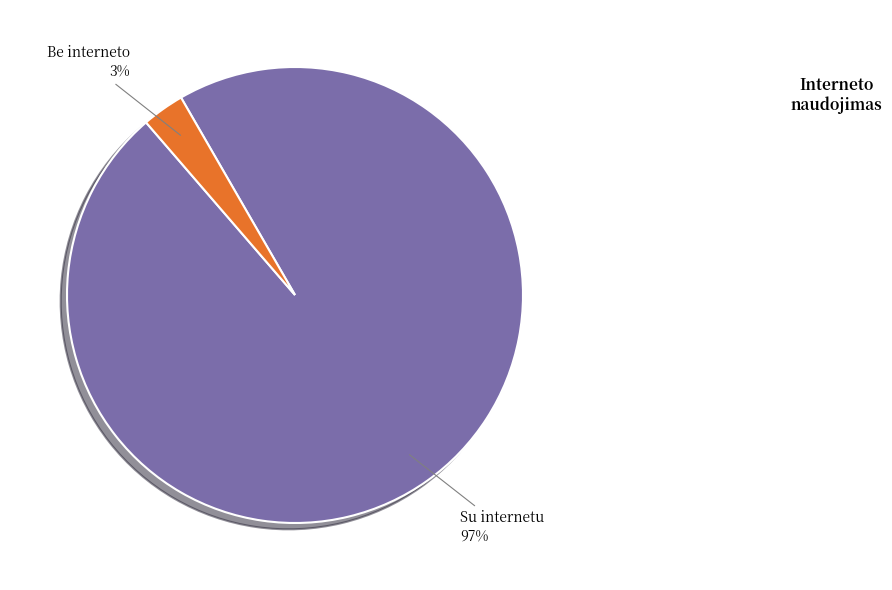

To the nearest percent, what is the combined percentage of Su internetu and Be interneto?

100%